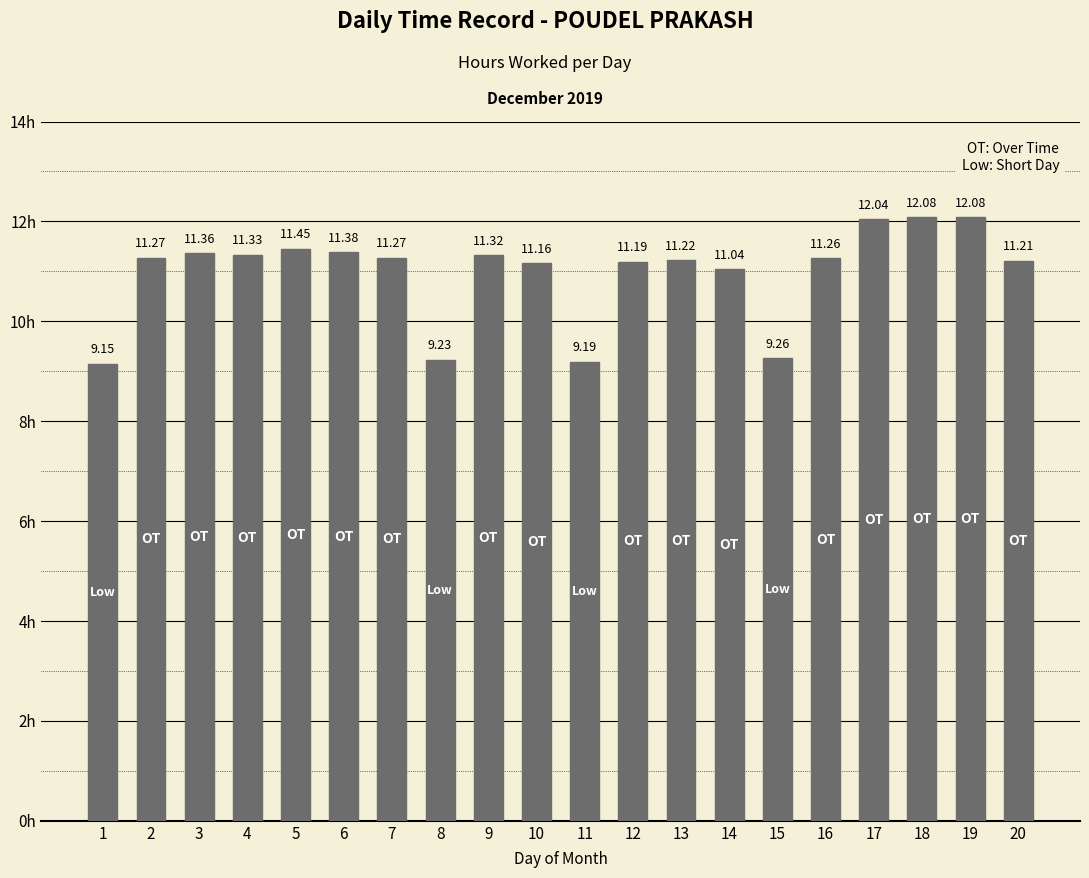

What is the difference between the maximum and minimum values?

2.9